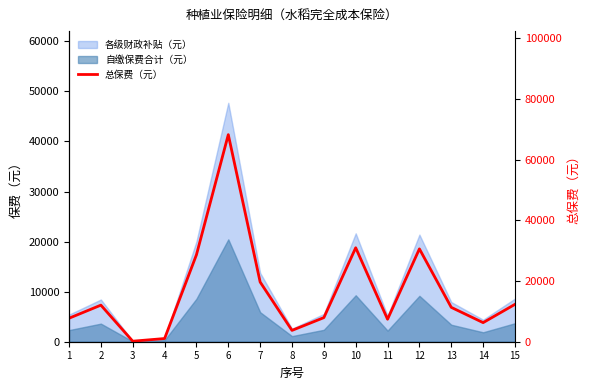

Where is the data nearest to the value 34180?

10